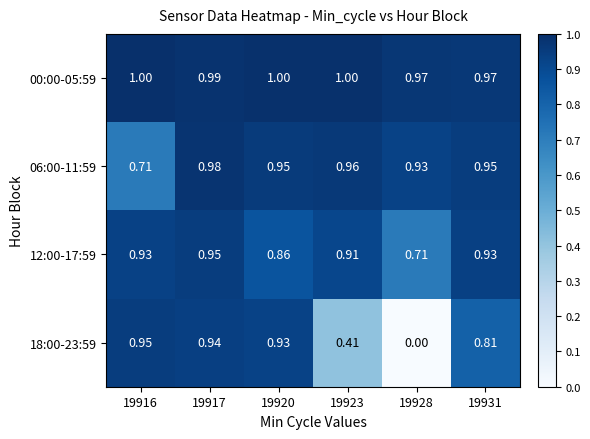

Is the value of 12:00-17:59 at 19917 greater than the value of 00:00-05:59 at 19917?

No